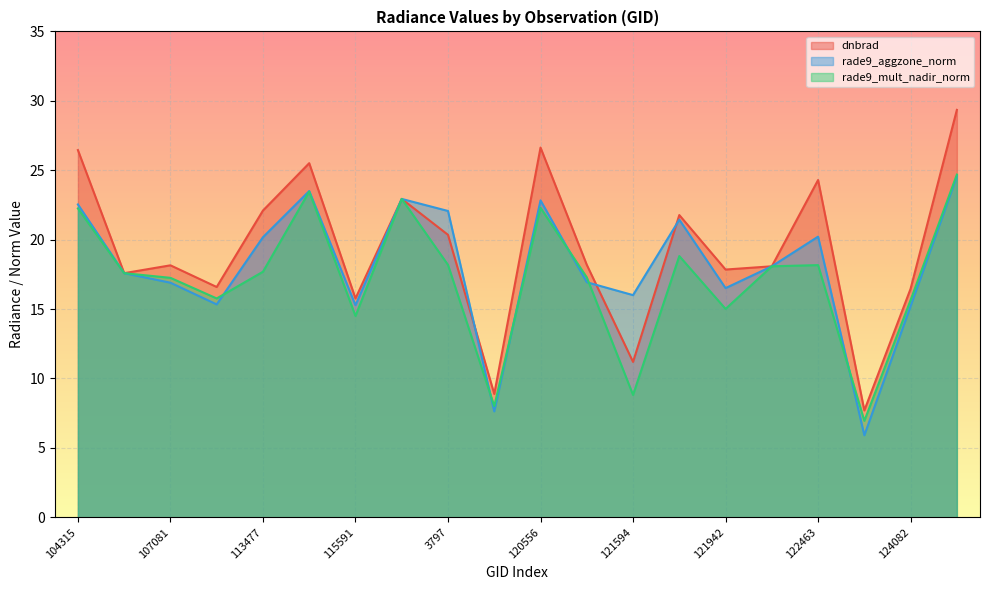

Where is the first local minimum for dnbrad?

104431